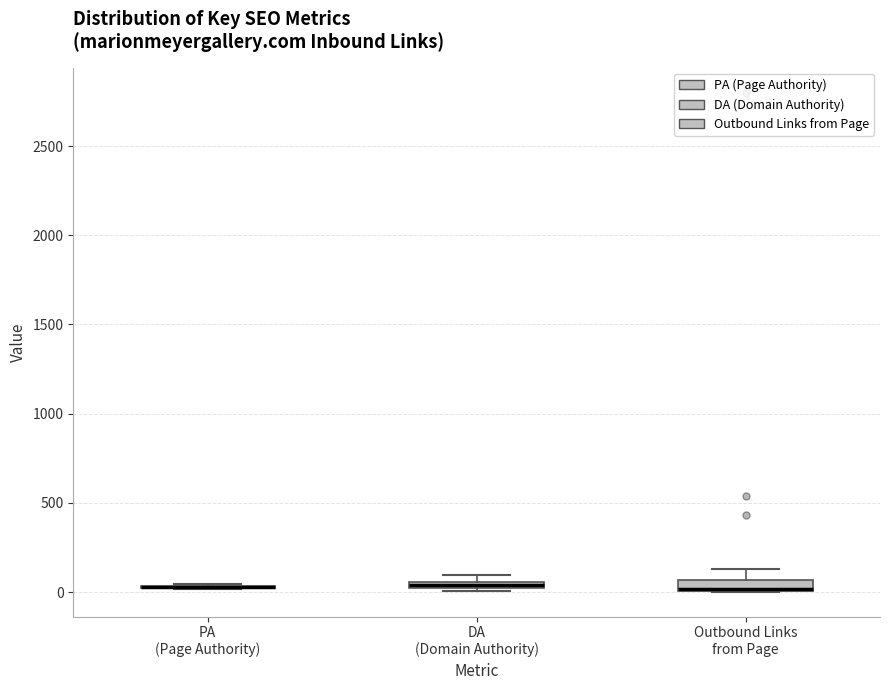

Where is the lower edge of the box for DA (Domain Authority) on the y-axis? The values are not printed on the chart, so give them approximately, as read against the axis.

0